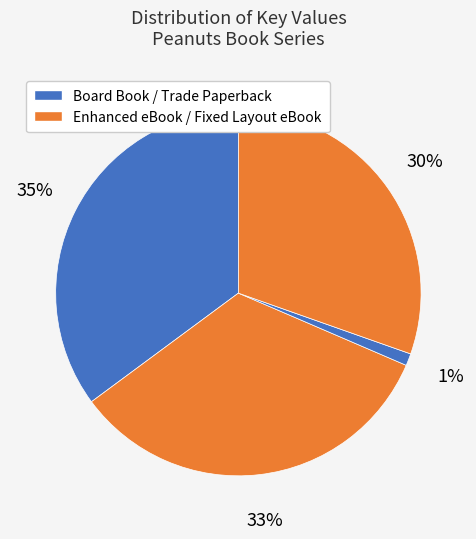

How many segments does this pie chart have?

4